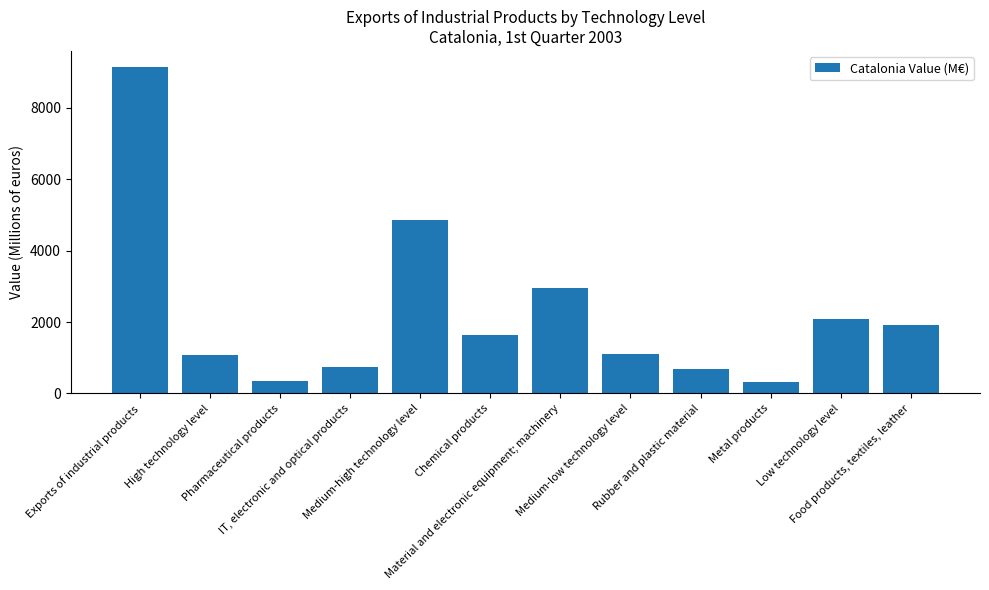

Does the chart contain any negative values?

No